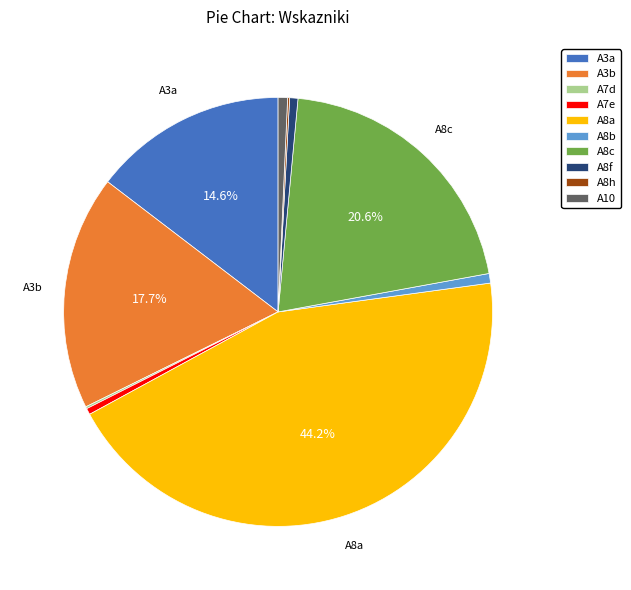

To the nearest percent, what is the combined percentage of A8c and A8f?

21%